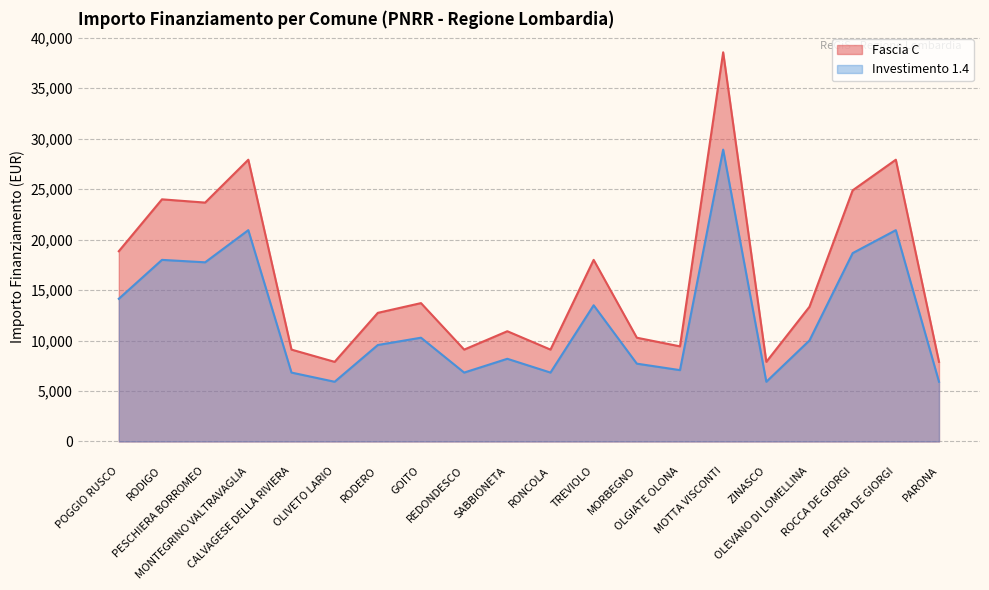

How many series are shown in this chart?

2